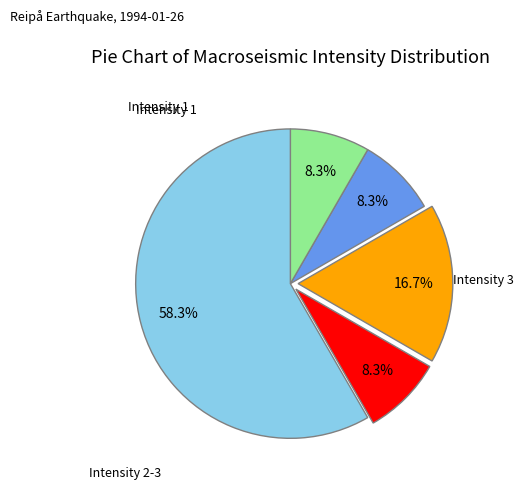

How many segments does this pie chart have?

5